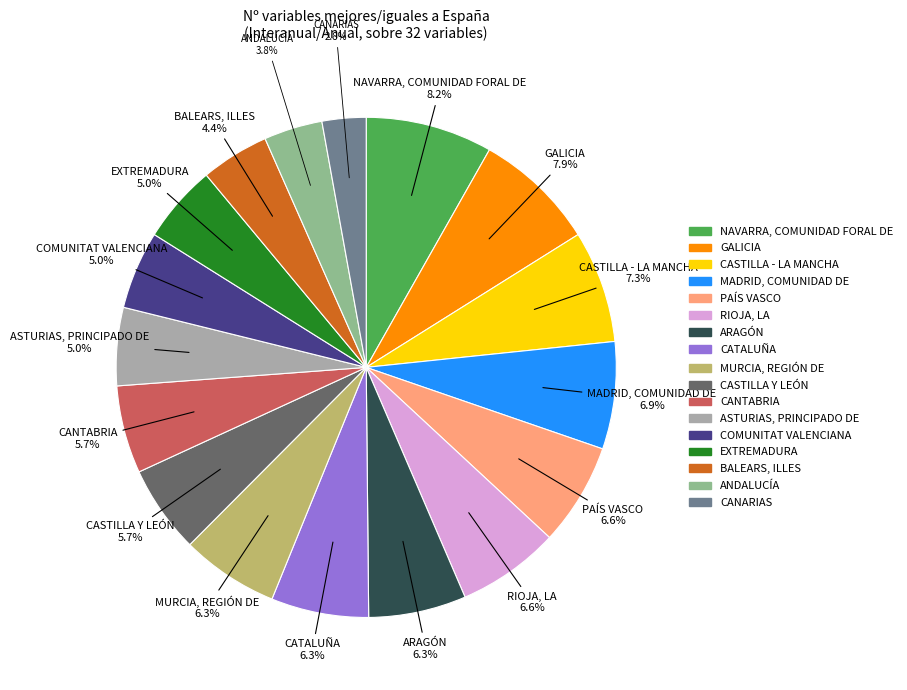

Does PAÍS VASCO account for over 50% of the chart?

No